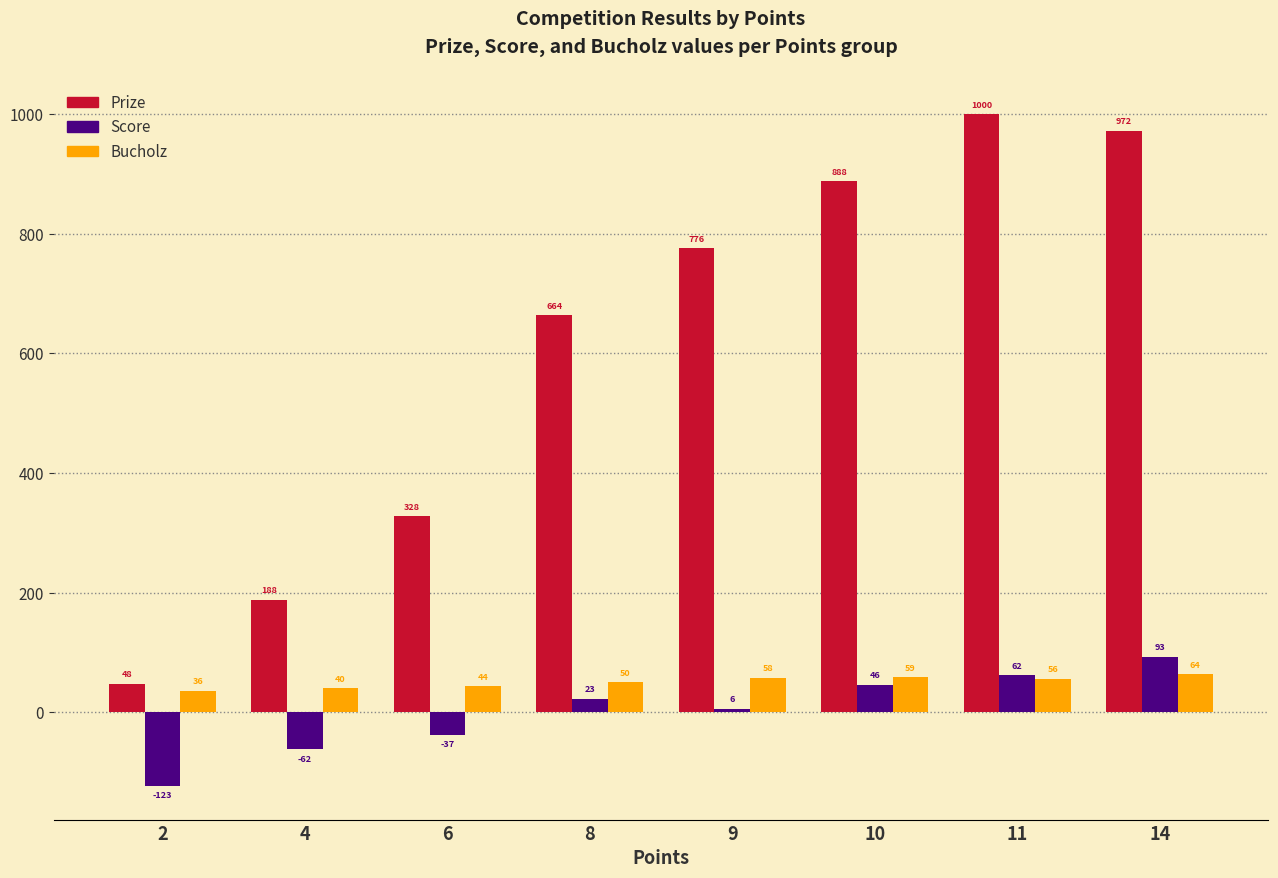

How many series are shown in this chart?

3